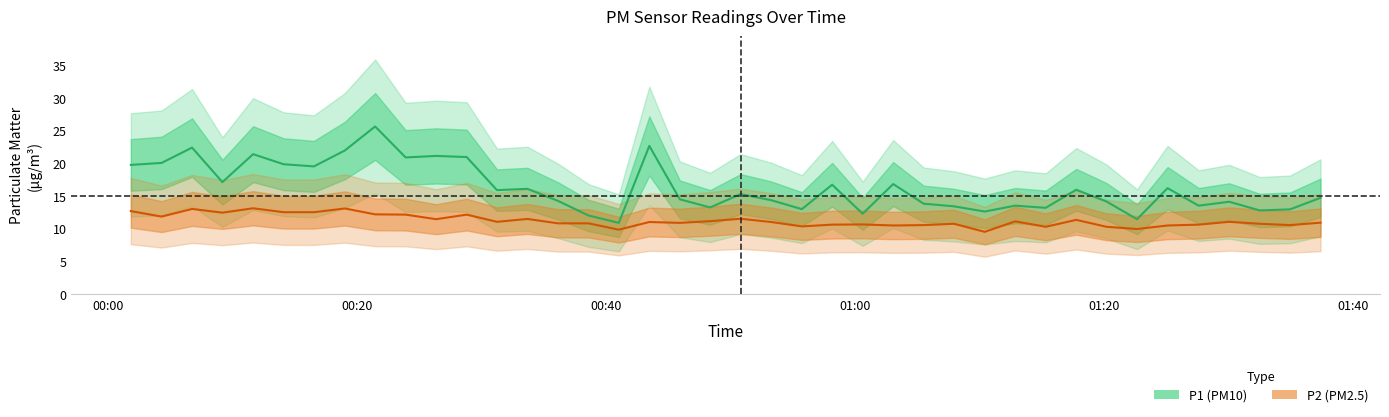

Reading left to right, what are all the values shown in this chart?

P1 (PM10): 19.7	20.0	22.4	17.1	21.4	19.8	19.5	21.9	25.6	20.9	21.1	20.9	15.9	16.1	14.2	12.0	10.9	22.6	14.5	13.2	15.3	14.3	13.0	16.7	12.3	16.8	13.8	13.4	12.6	13.5	13.2	15.9	14.1	11.4	16.2	13.5	14.1	12.8	12.9	14.7
P2 (PM2.5): 12.7	11.8	13.0	12.4	13.1	12.5	12.5	13.1	12.2	12.1	11.4	12.1	11.0	11.5	10.8	10.8	9.8	11.0	10.9	11.1	11.5	11.0	10.3	10.6	10.6	10.5	10.5	10.7	9.5	11.1	10.3	11.3	10.3	9.9	10.5	10.6	11.0	10.7	10.5	10.9